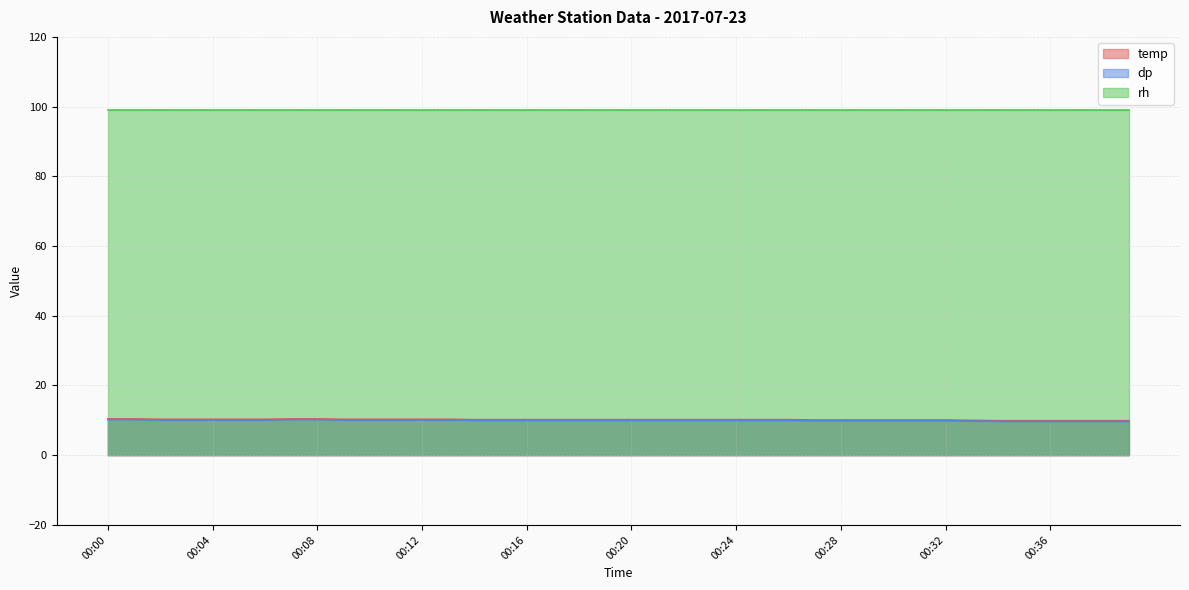

The value of dp at 00:15 is 10.0. True or false?

True